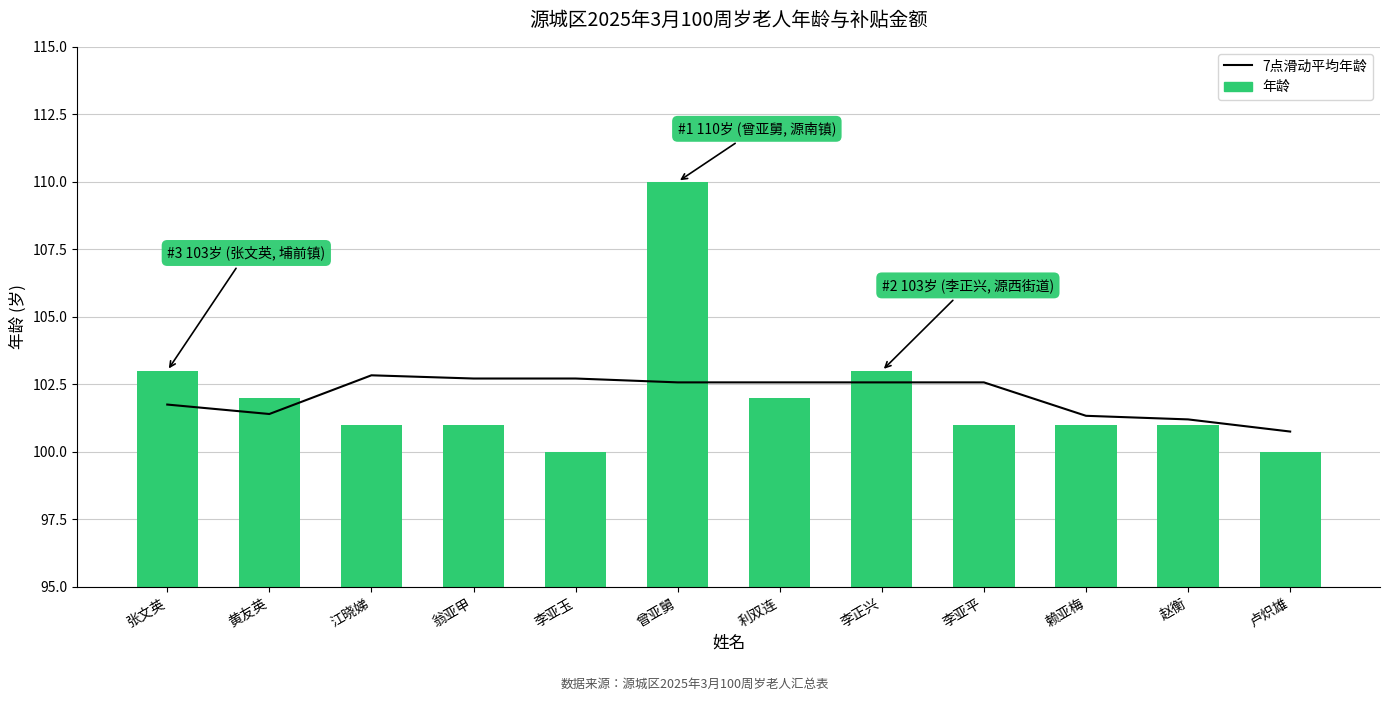

Reading left to right, transcribe all the data shown in this chart.

7点滑动平均年龄: 张文英=101.8	黄友英=101.4	江晓娣=102.8	翁亚甲=102.7	李亚玉=102.7	曾亚舅=102.6	利双连=102.6	李正兴=102.6	李亚平=102.6	赖亚梅=101.3	赵衡=101.2	卢炽雄=100.8
年龄: 张文英=103.0	黄友英=102.0	江晓娣=101.0	翁亚甲=101.0	李亚玉=100.0	曾亚舅=110.0	利双连=102.0	李正兴=103.0	李亚平=101.0	赖亚梅=101.0	赵衡=101.0	卢炽雄=100.0